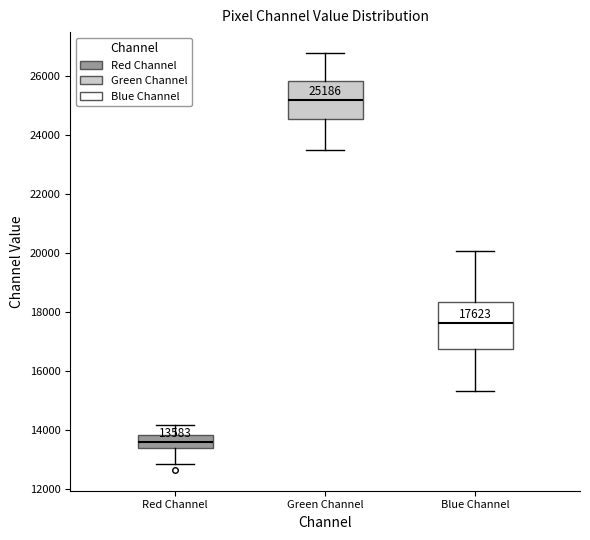

Comparing the boxes themselves (not the whiskers), which one is the tallest?

Blue Channel